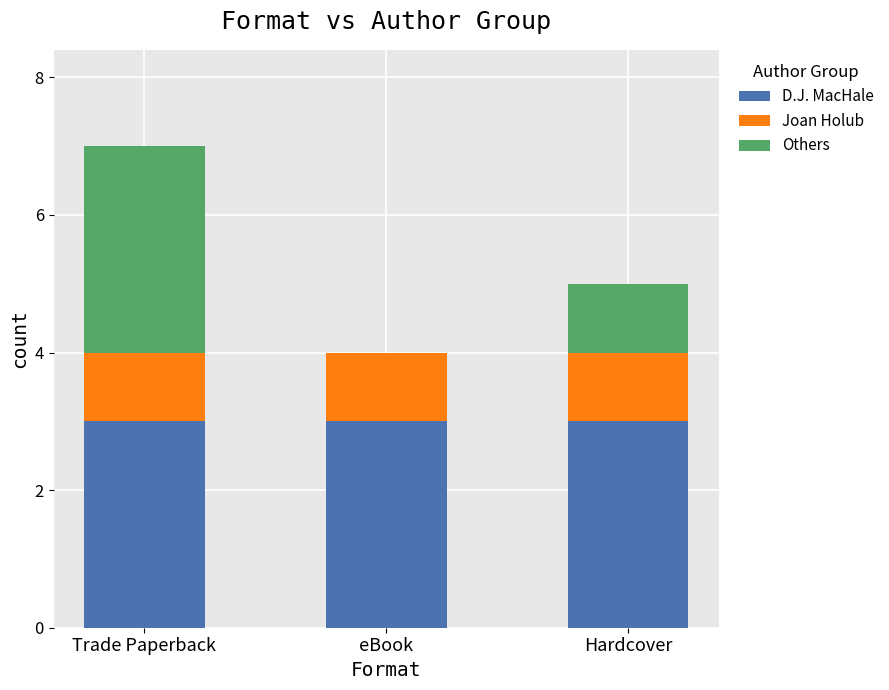

True or false: D.J. MacHale has a value of 1 at eBook.

False